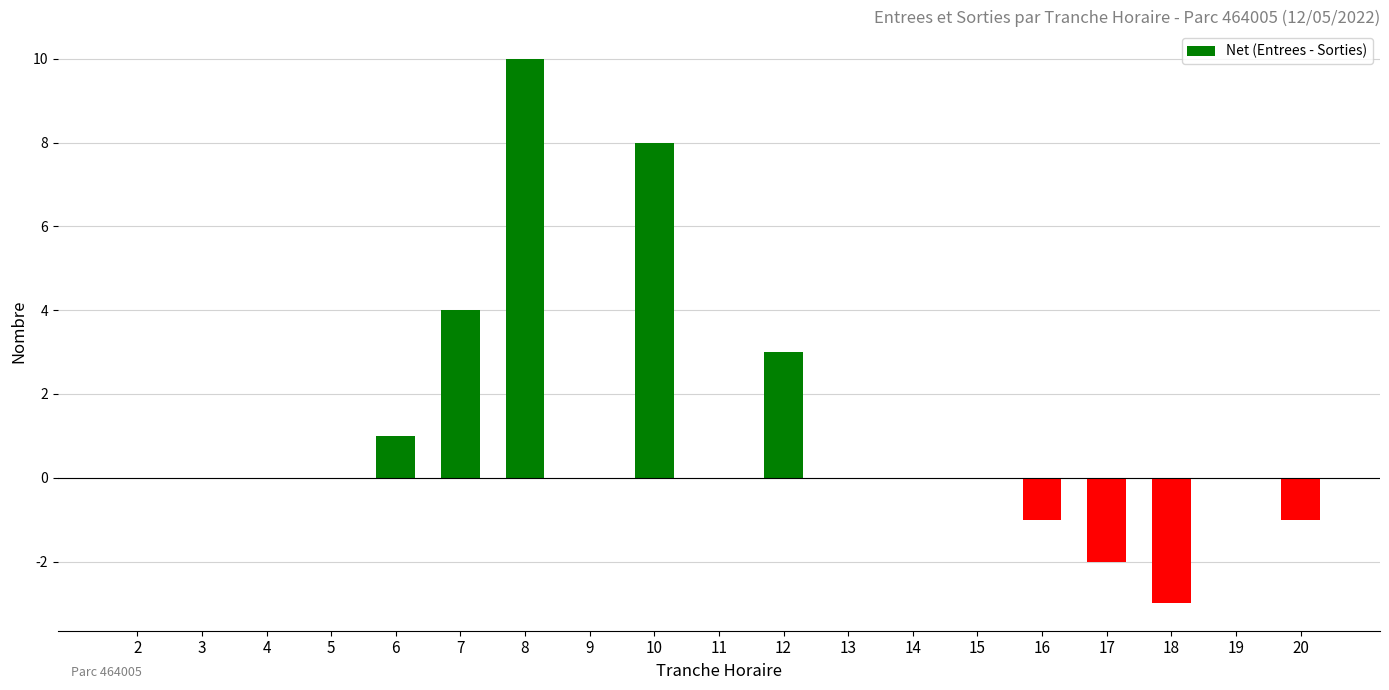

Reading left to right, extract all data points from this chart.

2=0	3=0	4=0	5=0	6=1	7=4	8=10	9=0	10=8	11=0	12=3	13=0	14=0	15=0	16=-1	17=-2	18=-3	19=0	20=-1